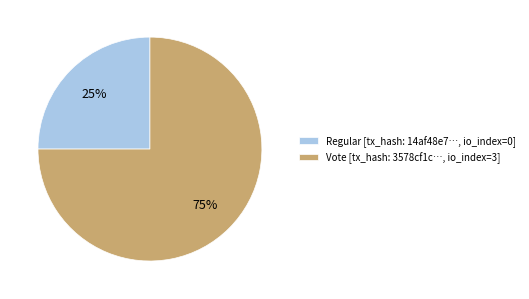

True or false: Vote [tx_hash: 3578cf1c…, io_index=3] accounts for 89% of the total.

False